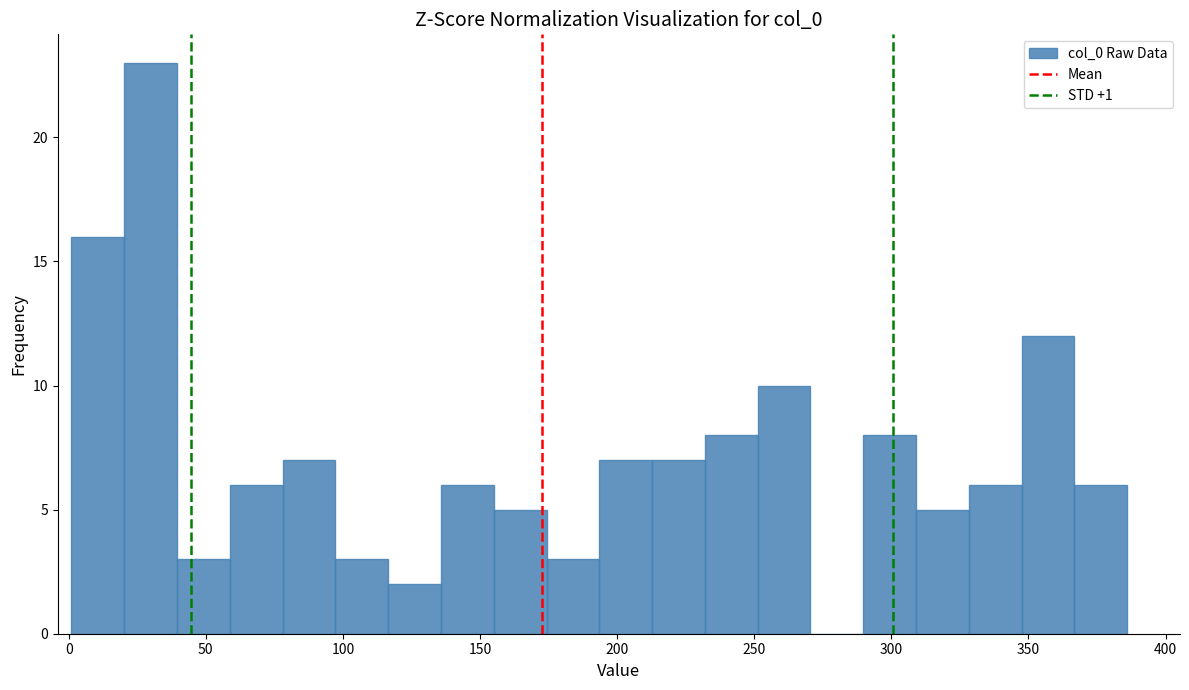

Around what value on the x-axis is the tallest bar? Give the approximate position of its centre, as read against the axis.

30